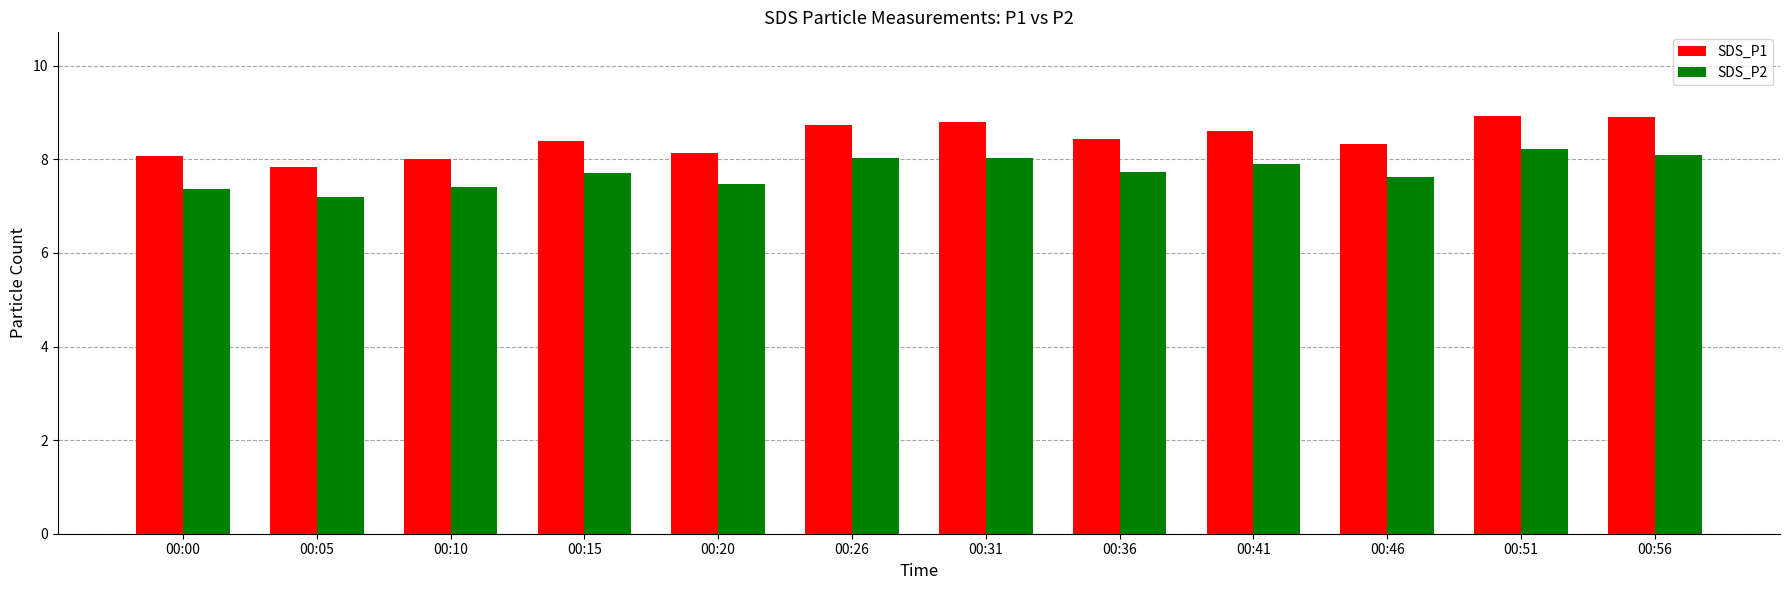

Which series has the largest total across all categories?

SDS_P1